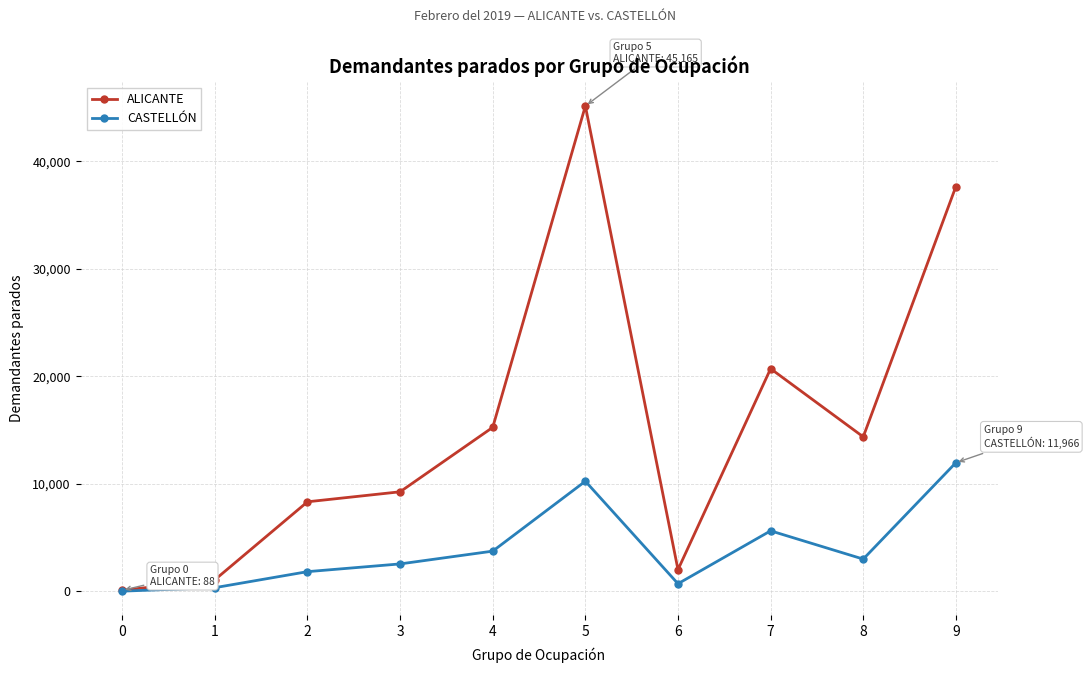

Does the chart have visible grid lines?

Yes